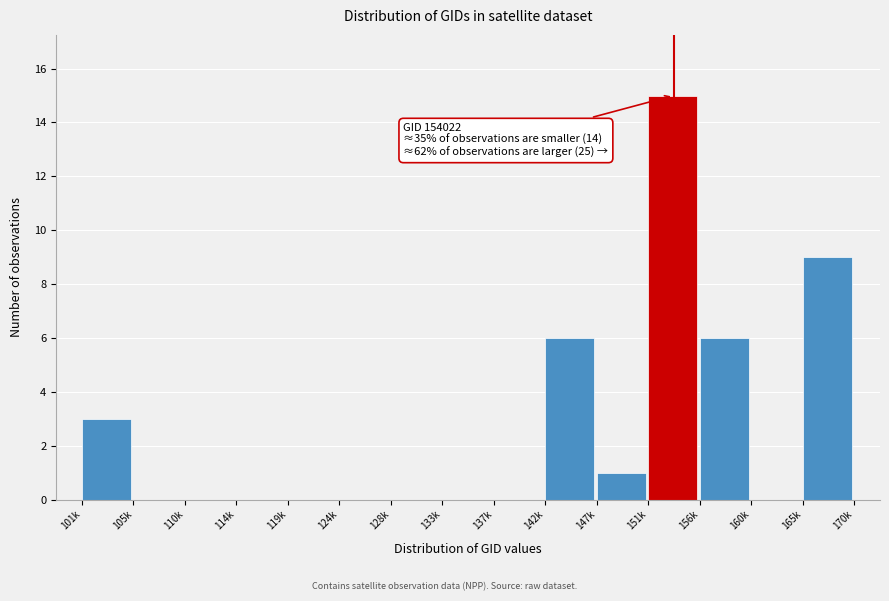

Reading left to right, list all the values displayed in this chart.

101k=3	105k=0	110k=0	114k=0	119k=0	124k=0	128k=0	133k=0	137k=0	142k=6	147k=1	151k=15	156k=6	160k=0	165k=9